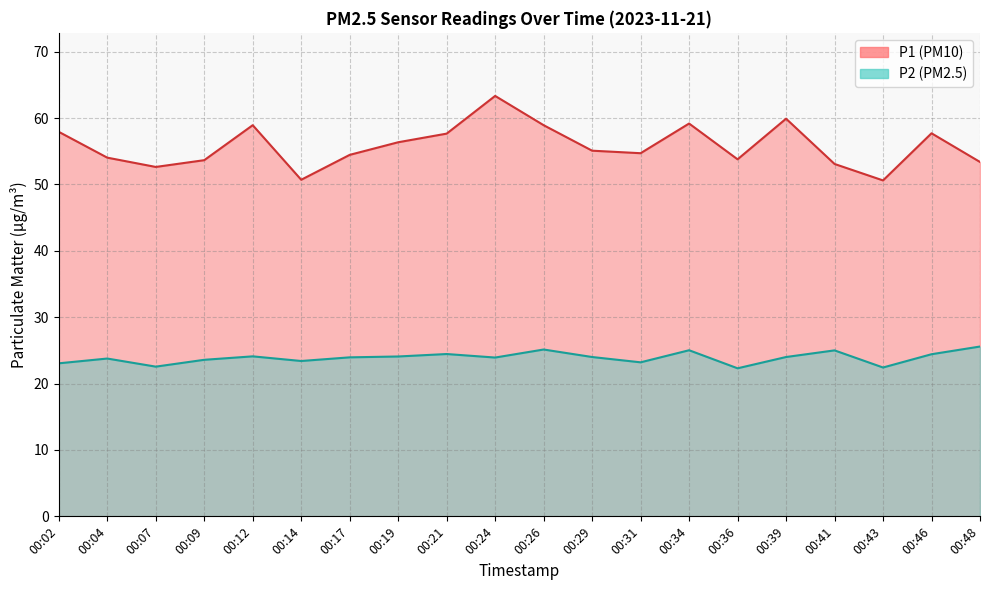

At which category is the sum across all series the highest?

00:24